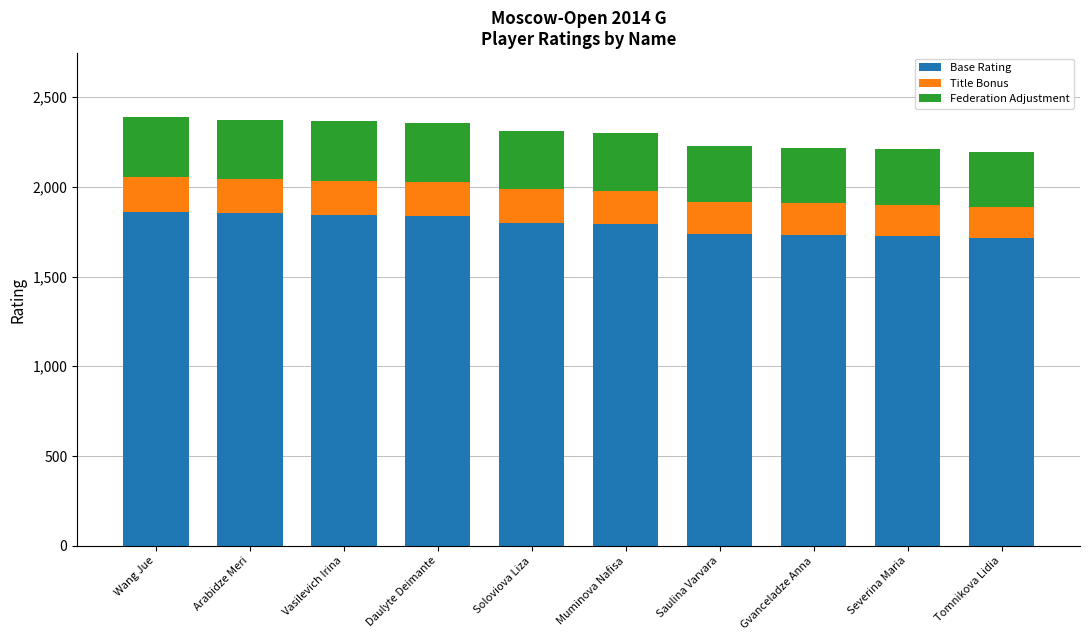

What is the total value across all series at Tomnikova Lidia?

2195.0